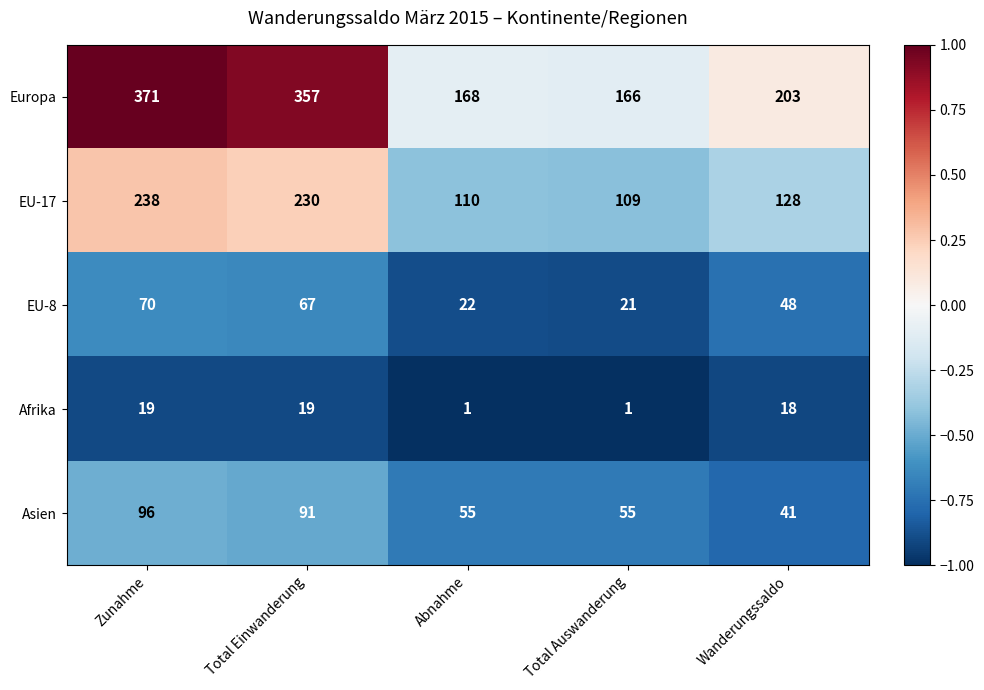

Which category has the lowest value in the Europa series?

Total Auswanderung